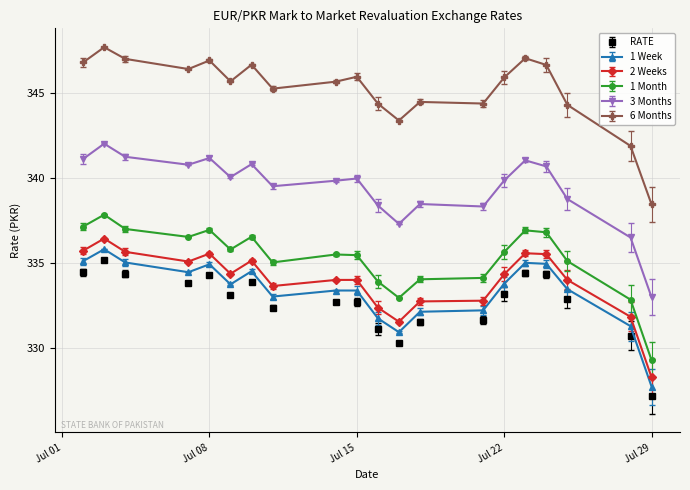

True or false: RATE and 3 Months cross at least once.

False